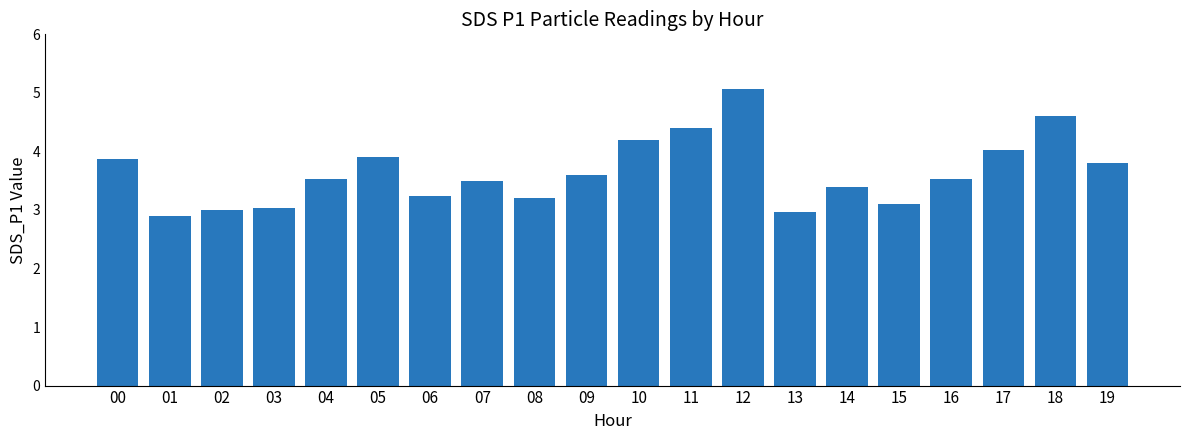

Reading left to right, transcribe all the data shown in this chart.

00=3.9	01=2.9	02=3.0	03=3.0	04=3.5	05=3.9	06=3.2	07=3.5	08=3.2	09=3.6	10=4.2	11=4.4	12=5.1	13=3.0	14=3.4	15=3.1	16=3.5	17=4.0	18=4.6	19=3.8